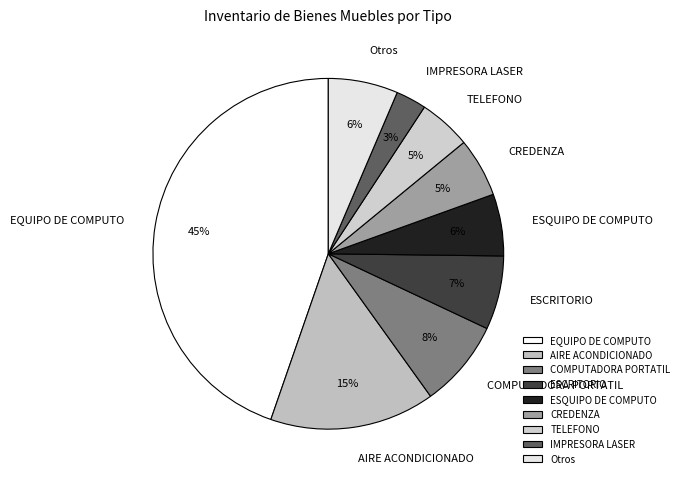

Count the number of slices in the pie.

9